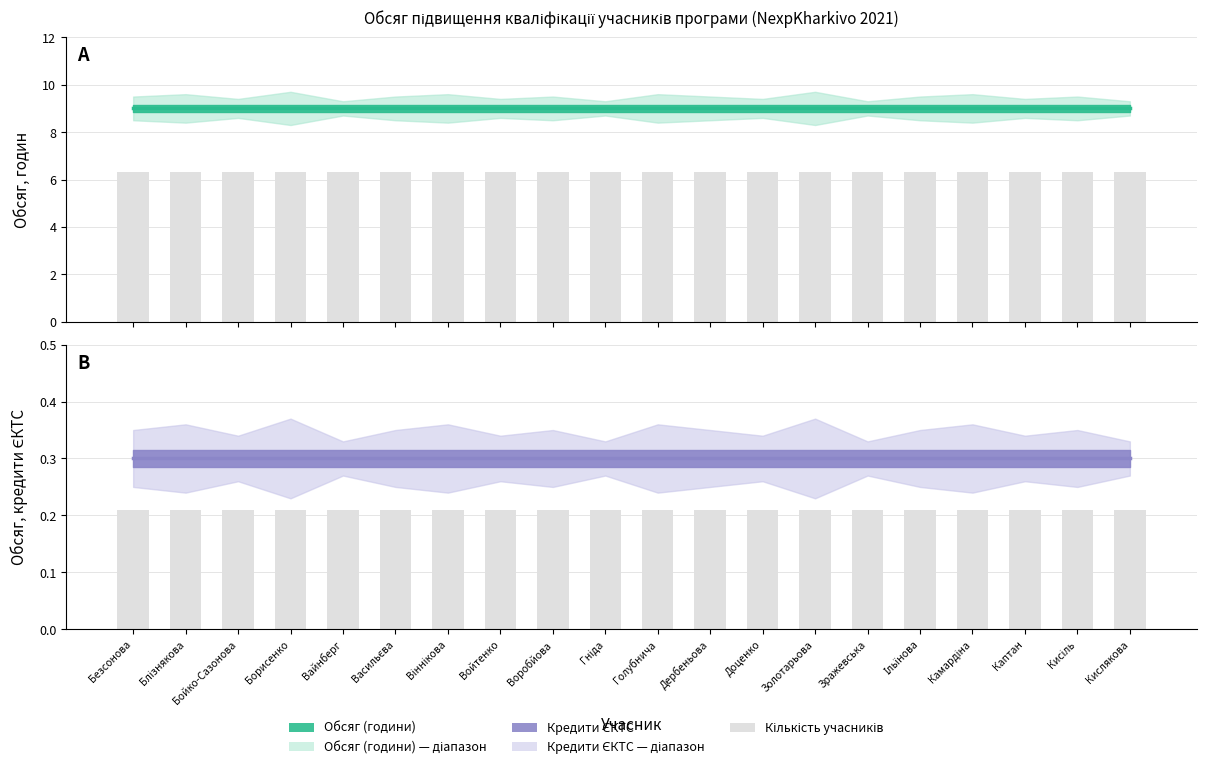

Reading left to right, transcribe all the data shown in this chart.

Обсяг (години): 9.0	9.0	9.0	9.0	9.0	9.0	9.0	9.0	9.0	9.0	9.0	9.0	9.0	9.0	9.0	9.0	9.0	9.0	9.0	9.0
Обсяг_upper: 9.5	9.6	9.4	9.7	9.3	9.5	9.6	9.4	9.5	9.3	9.6	9.5	9.4	9.7	9.3	9.5	9.6	9.4	9.5	9.3
Обсяг_lower: 8.5	8.4	8.6	8.3	8.7	8.5	8.4	8.6	8.5	8.7	8.4	8.5	8.6	8.3	8.7	8.5	8.4	8.6	8.5	8.7
Кредити ЄКТС: 0.3	0.3	0.3	0.3	0.3	0.3	0.3	0.3	0.3	0.3	0.3	0.3	0.3	0.3	0.3	0.3	0.3	0.3	0.3	0.3
Кредити_upper: 0.3	0.4	0.3	0.4	0.3	0.3	0.4	0.3	0.3	0.3	0.4	0.3	0.3	0.4	0.3	0.3	0.4	0.3	0.3	0.3
Кредити_lower: 0.2	0.2	0.3	0.2	0.3	0.2	0.2	0.3	0.2	0.3	0.2	0.2	0.3	0.2	0.3	0.2	0.2	0.3	0.2	0.3